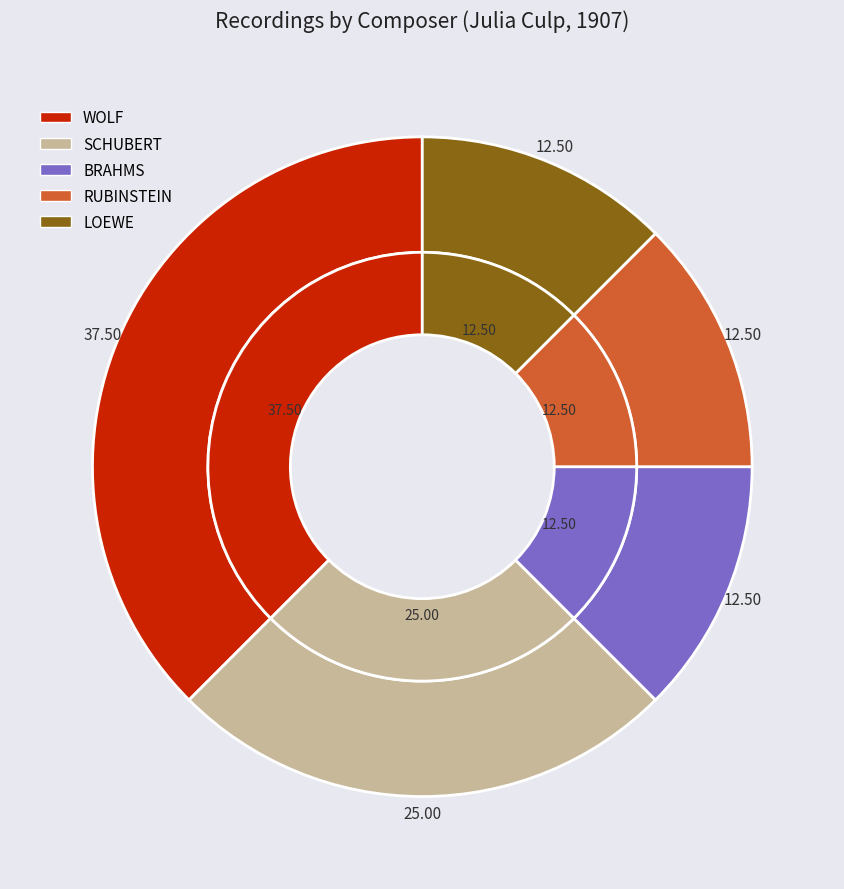

How many segments does this pie chart have?

5